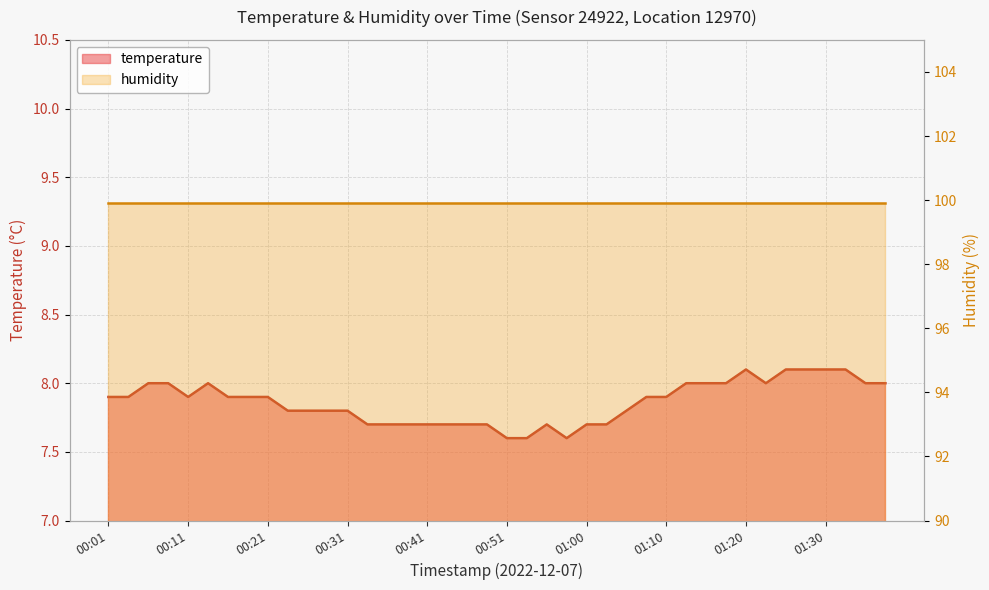

What is the sum of the values at 00:58 and 01:08?

15.5